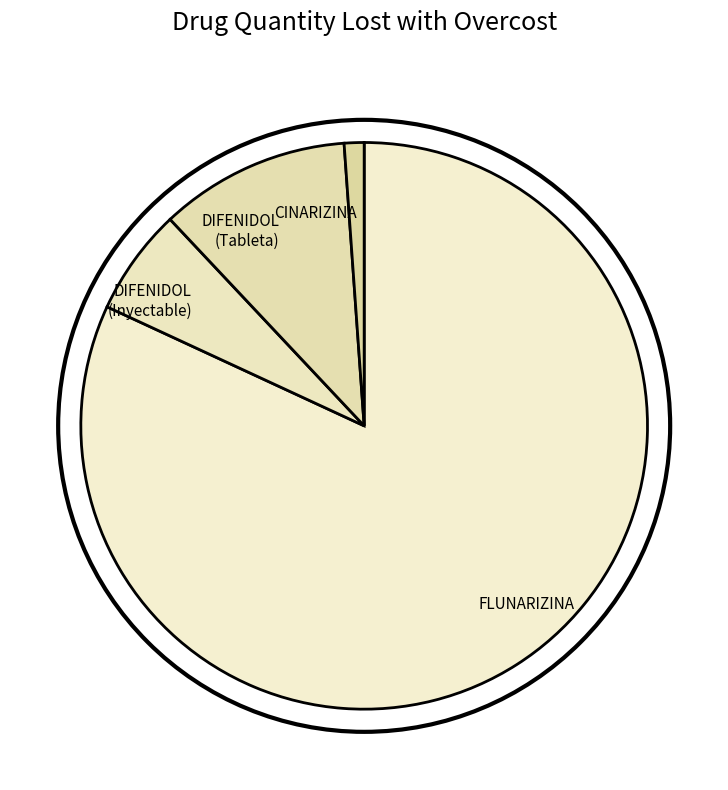

How many segments does this pie chart have?

4